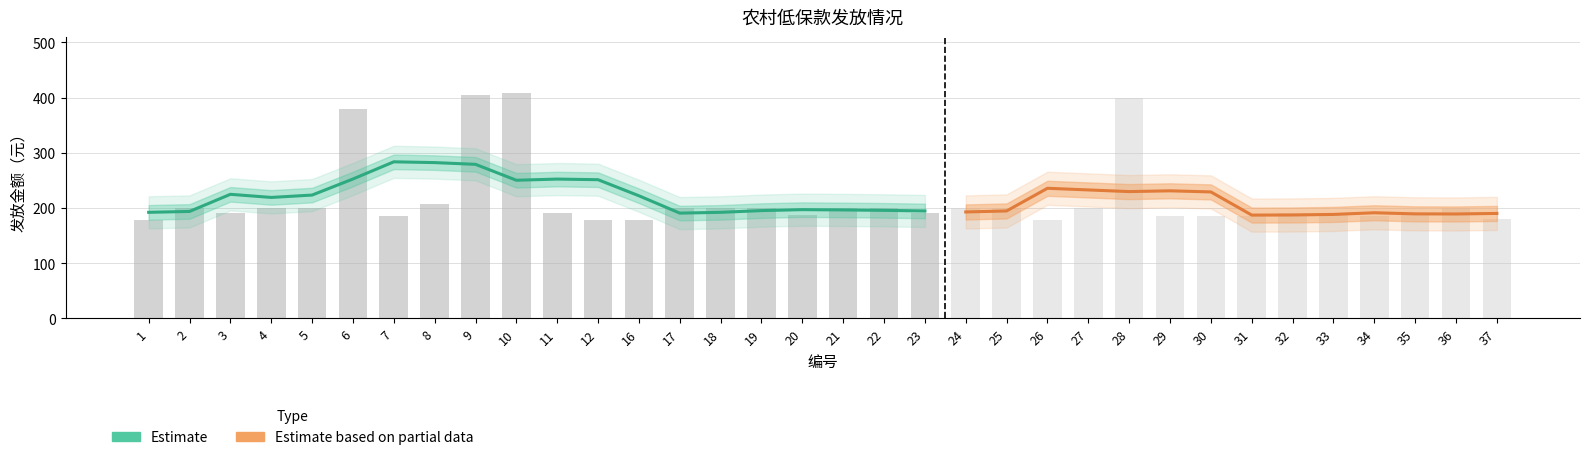

The chart shows a value of 200 at 4. True or false?

True